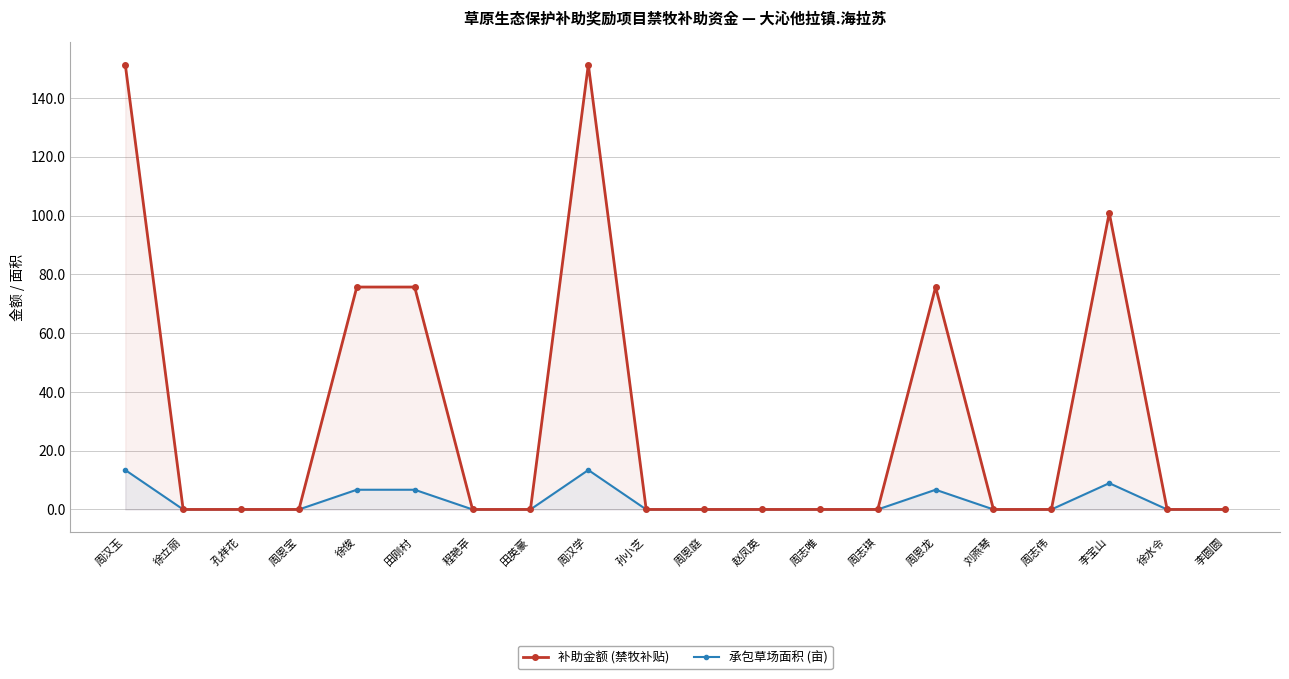

What is the difference between the second highest and second lowest values in the 承包草场面积 (亩) series?

13.4